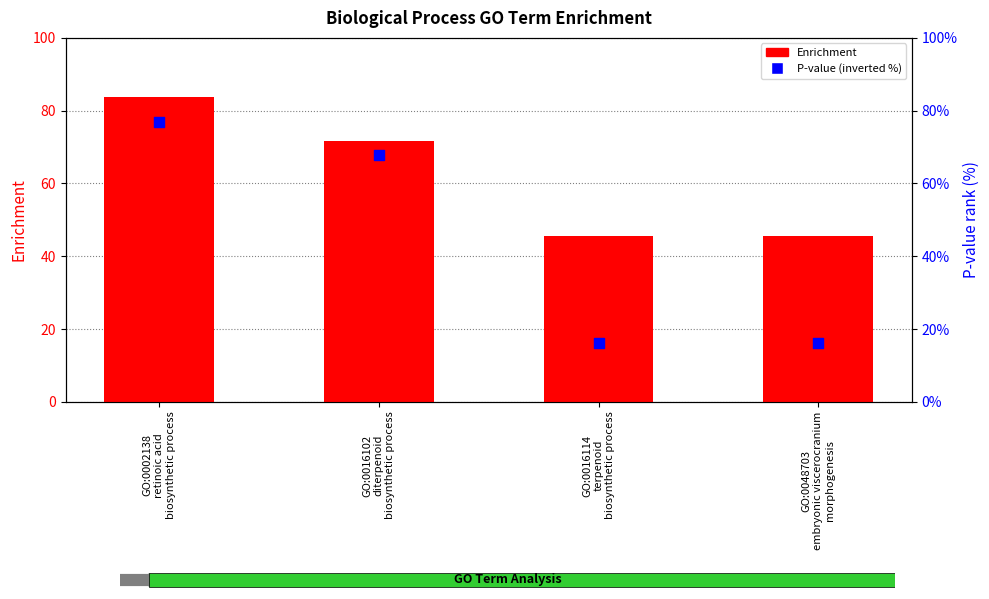

Which series has the largest total across all categories?

Enrichment